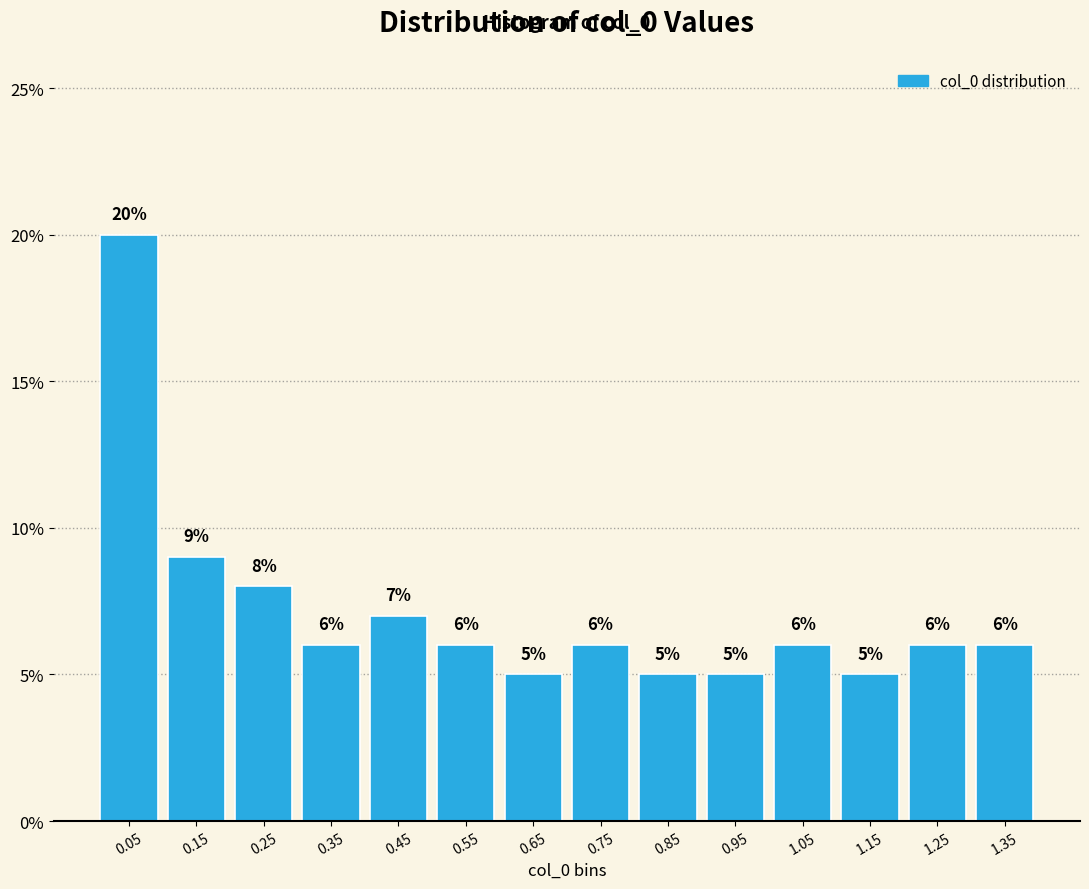

Reading left to right, list every bar in this chart as the range it spans on the x-axis followed by its height. The bar edges are not printed on the chart, so give them approximately, as read against the axis.

0.0 to 0.1: 20
0.1 to 0.2: 9
0.2 to 0.3: 8
0.3 to 0.4: 6
0.4 to 0.5: 7
0.5 to 0.6: 6
0.6 to 0.7: 5
0.7 to 0.8: 6
0.8 to 0.9: 5
0.9 to 1.0: 5
1.0 to 1.1: 6
1.1 to 1.2: 5
1.2 to 1.3: 6
1.3 to 1.4: 6